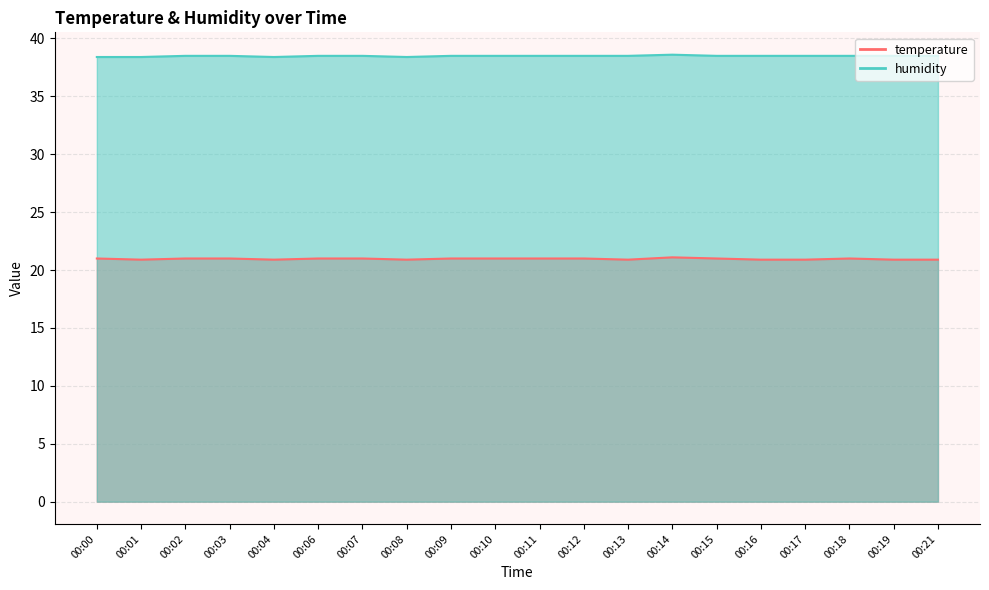

Does the chart display data point markers on the line(s)?

No